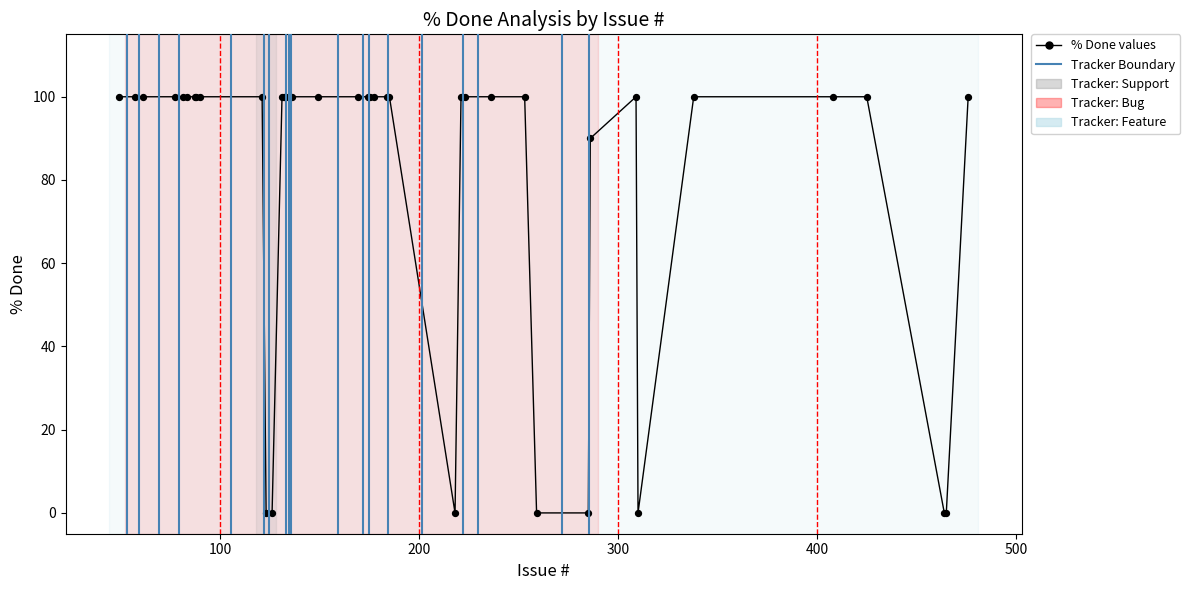

What is the maximum value shown in the chart?

100